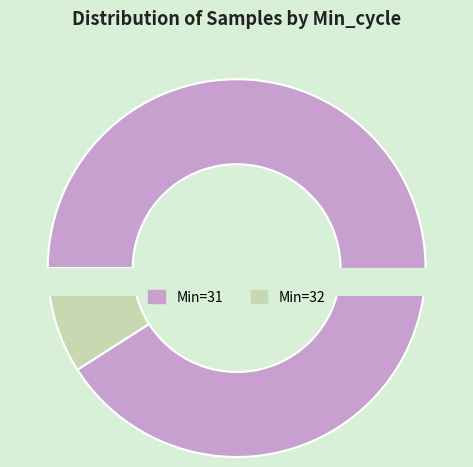

Which has a higher value, 31 or 31?

31